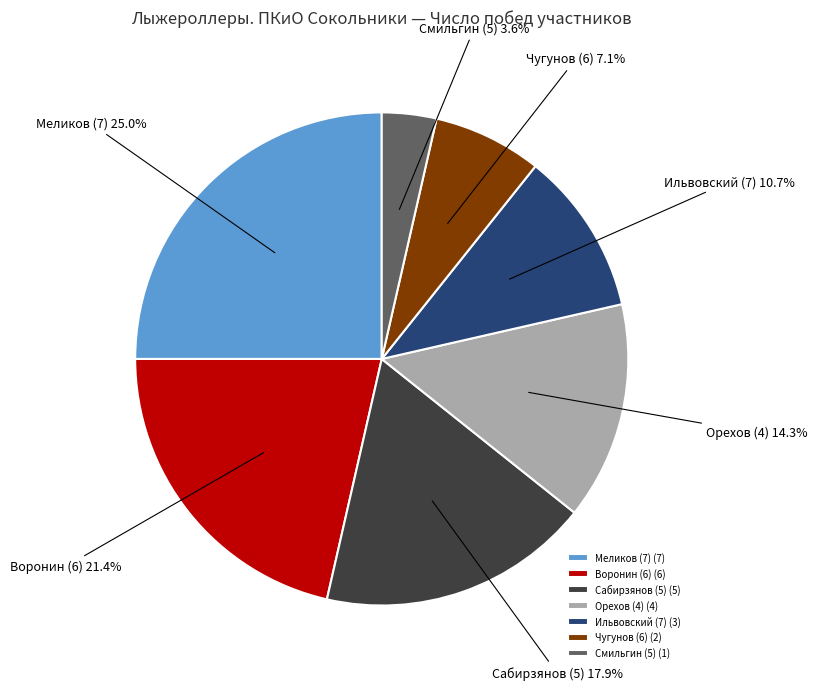

How many slices are in this pie chart?

7